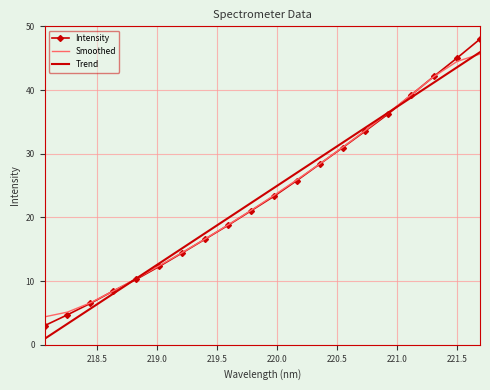

What is the minimum value for Smoothed?

4.4